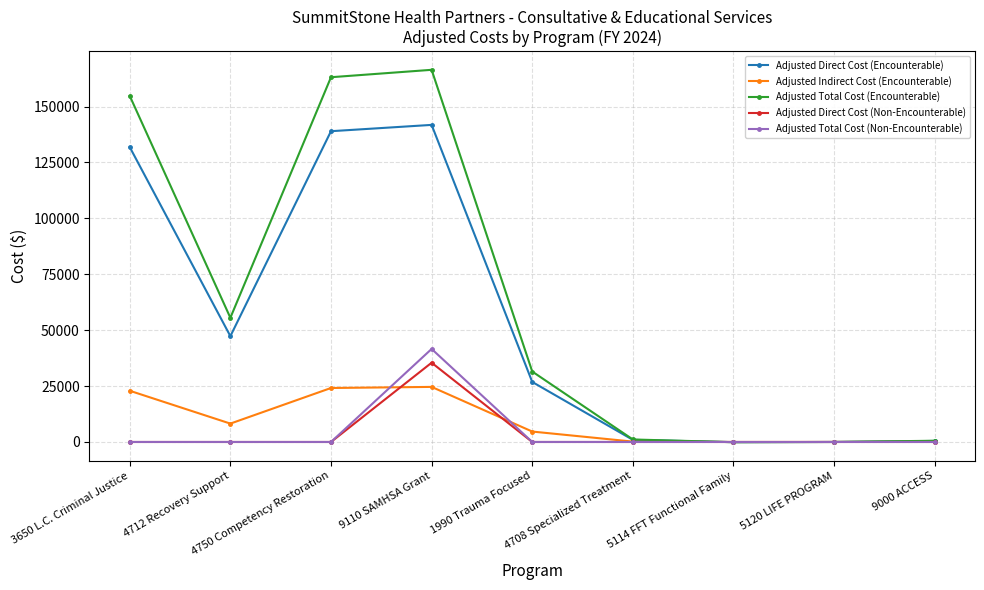

True or false: Adjusted Direct Cost (Non-Encounterable) has a value of 0.0 at 4708 Specialized Treatment.

True